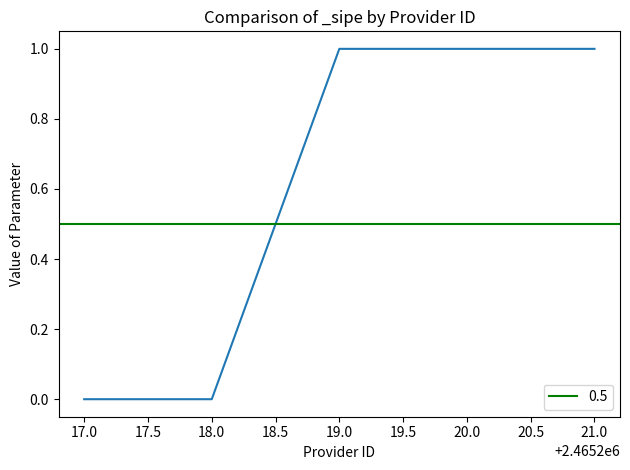

The chart shows a value of 1 at 19.0. True or false?

True